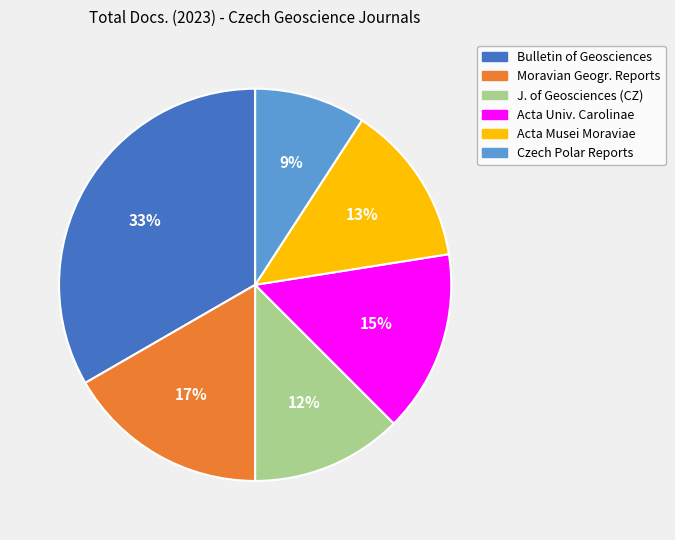

To the nearest percent, what is the difference between the largest and smallest slice percentages?

24%